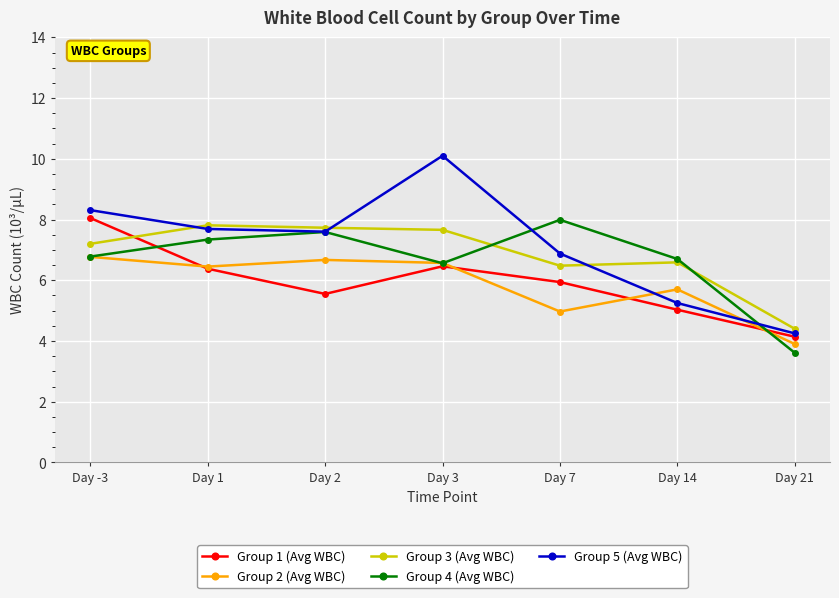

What is the spread (max minus min) of values at Day 3?

3.6